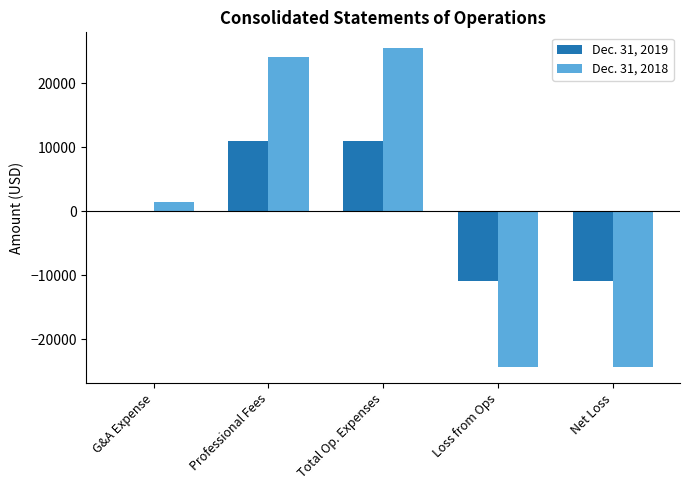

Between Professional Fees and Net Loss, which series saw the biggest shift?

Dec. 31, 2018